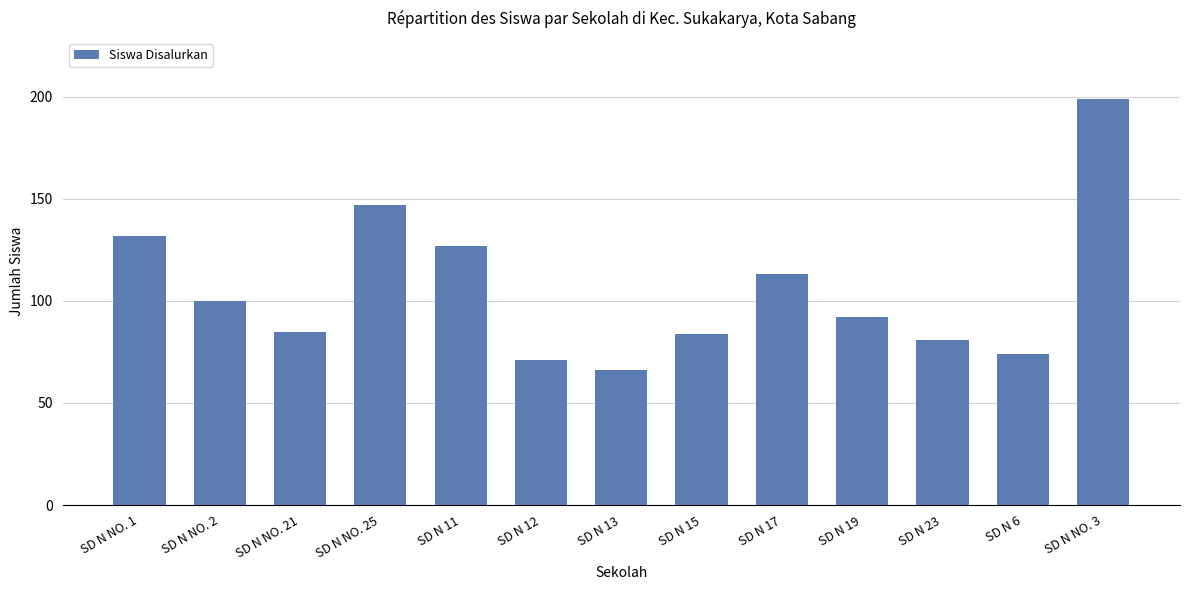

How many data points are less than 92?

6